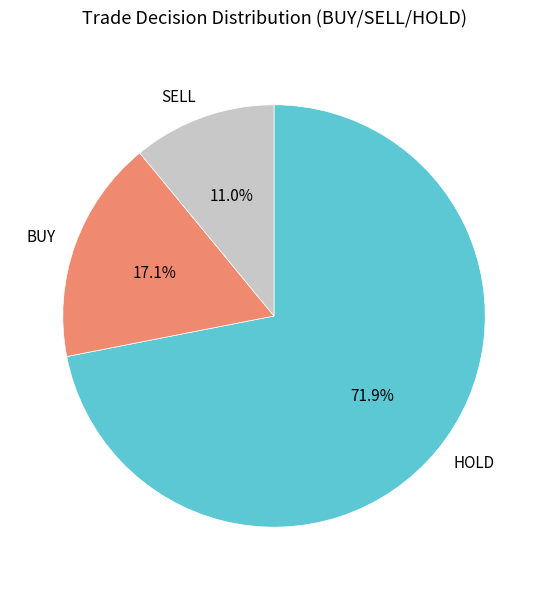

How many slices are in this pie chart?

3